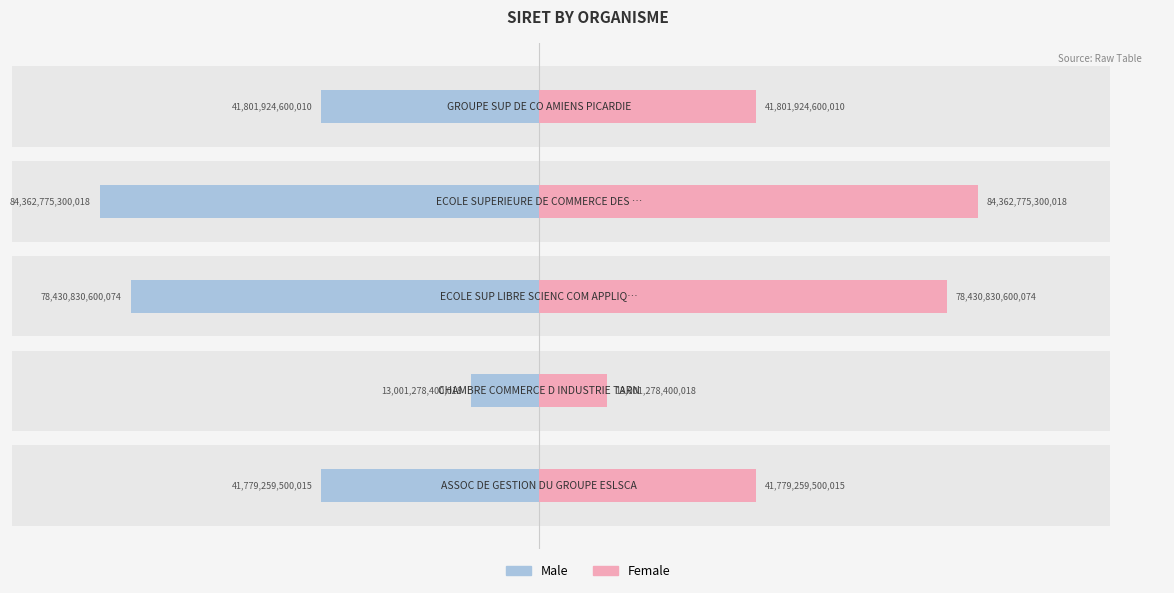

List the labels in order of Male value, smallest first.

3, 2, 4, 0, 1